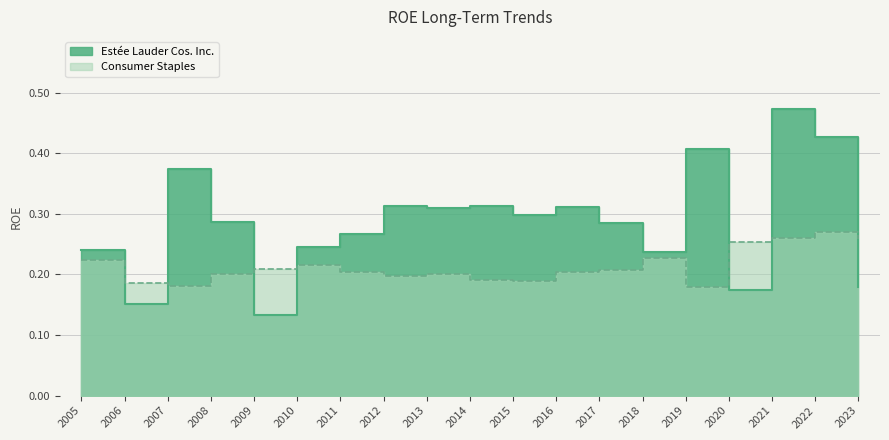

Which has a higher value, 2014 or 2005?

2014